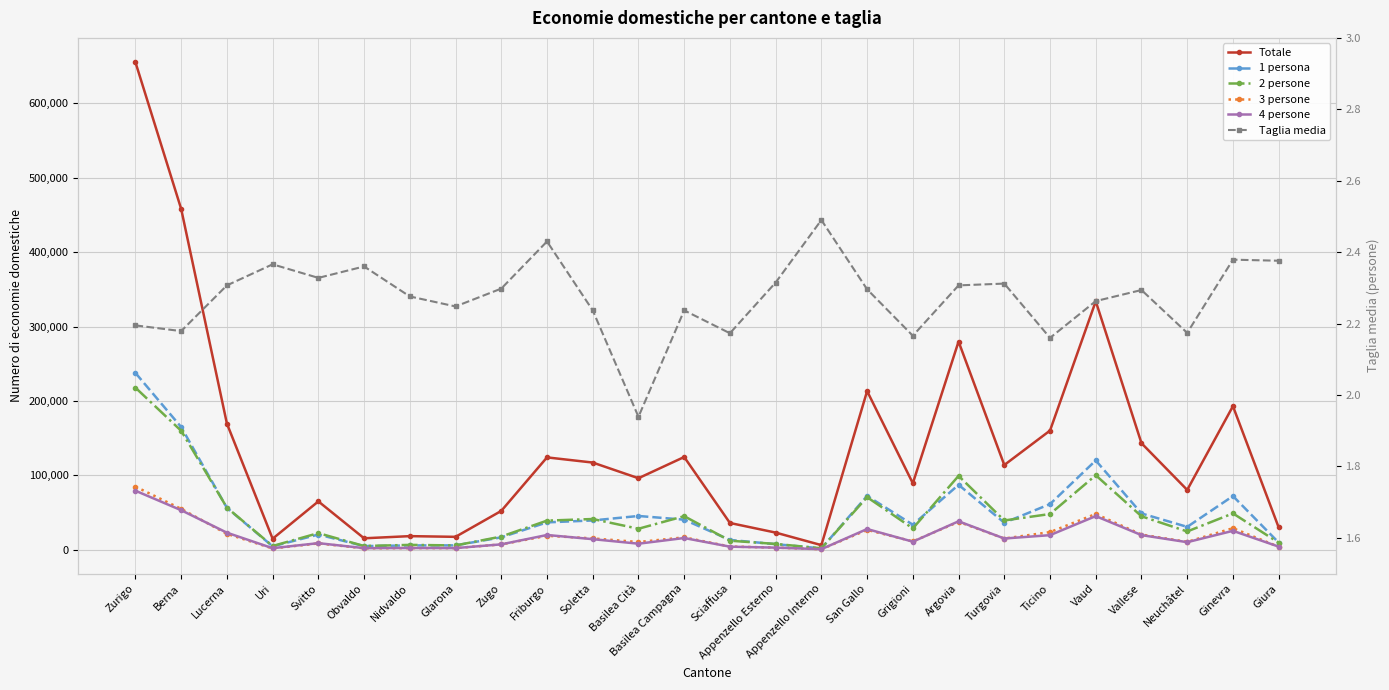

What is the maximum value shown in the chart?

655098.0